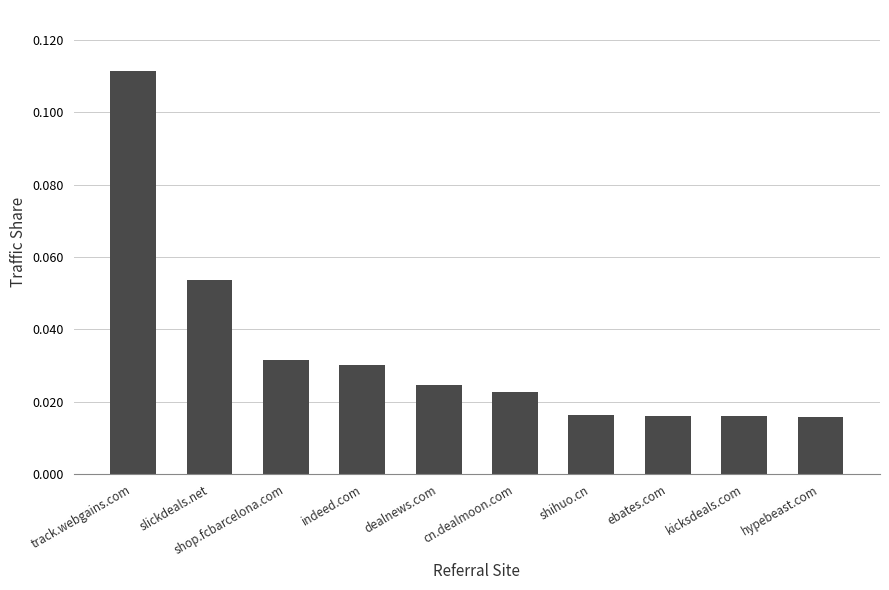

The chart shows a value of 0.0 at slickdeals.net. True or false?

False